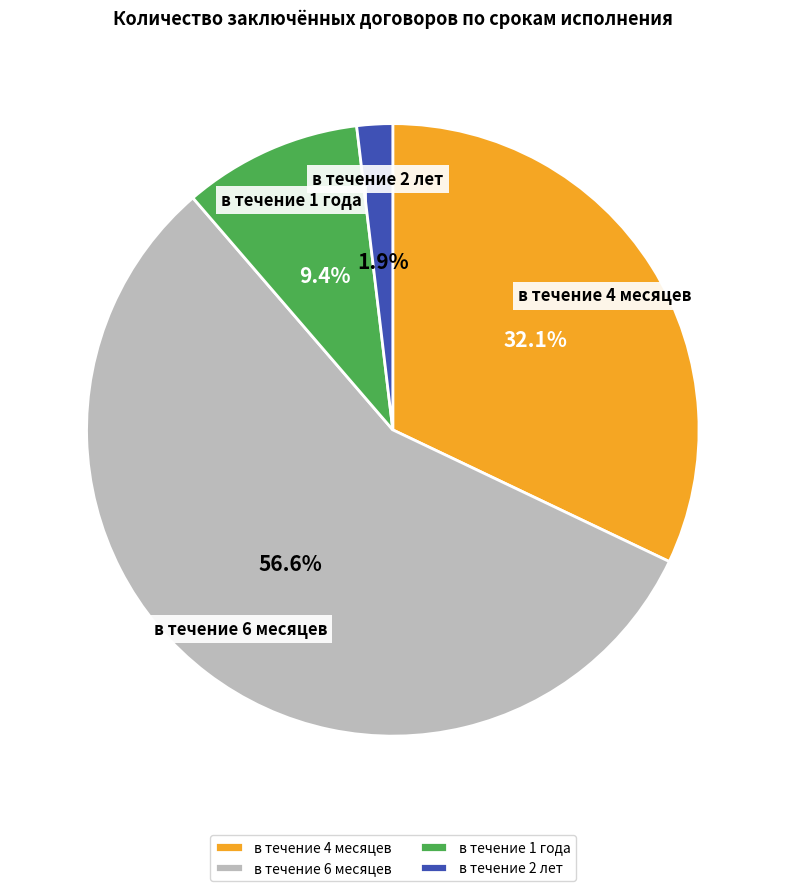

Which category has the smallest portion of the pie?

в течение 2 лет